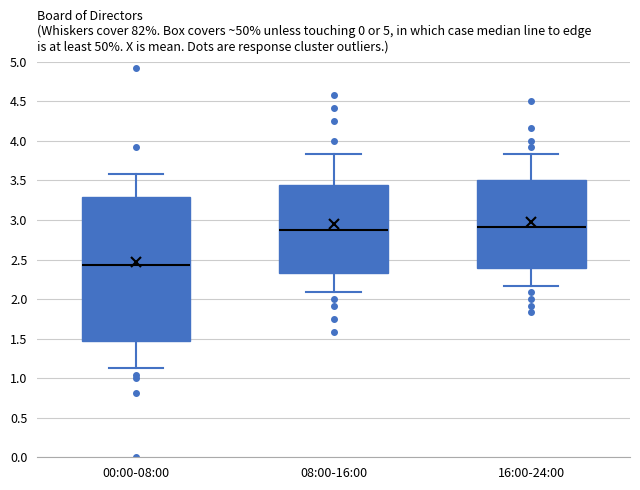

Which box has the lowest median line?

00:00-08:00